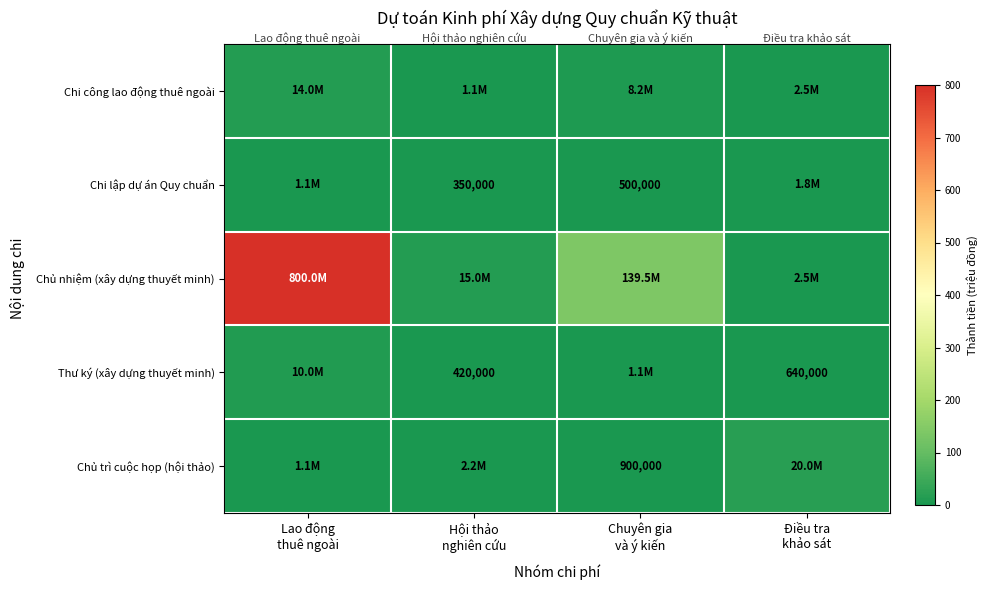

What is the difference between the maximum and second lowest values in the Chủ nhiệm (xây dựng thuyết minh) series?

785000000